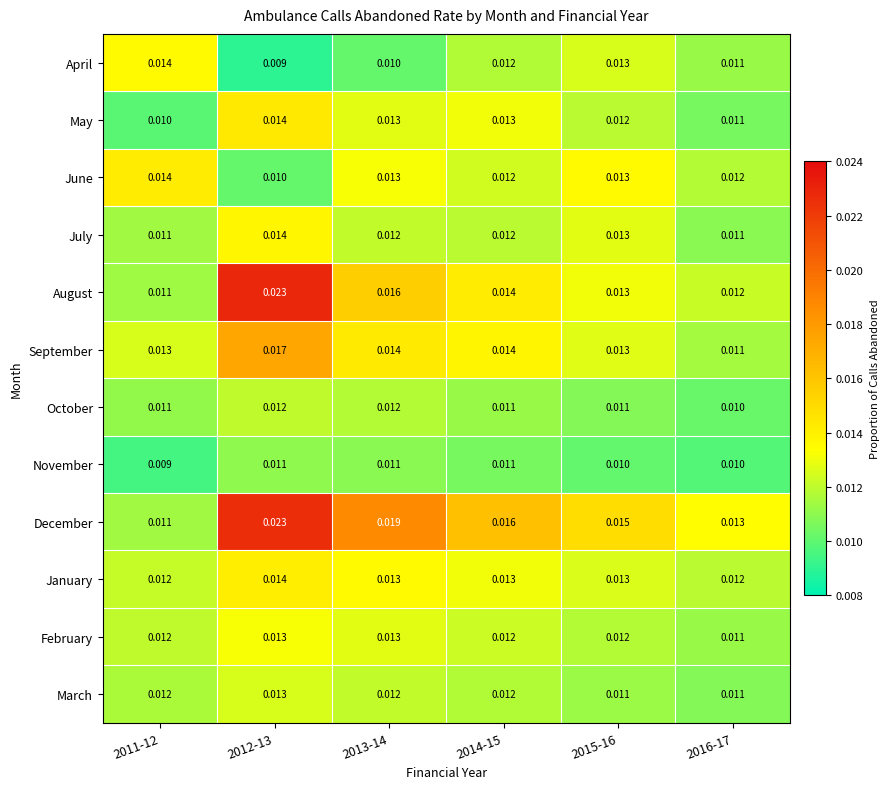

Which series changed the most between 2012-13 and 2016-17?

August